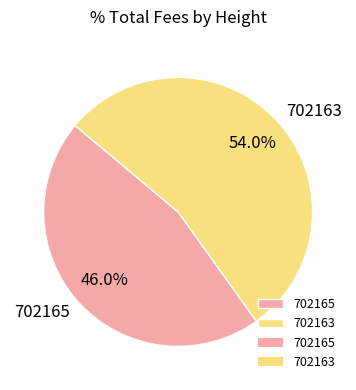

Which category has the smallest portion of the pie?

702165